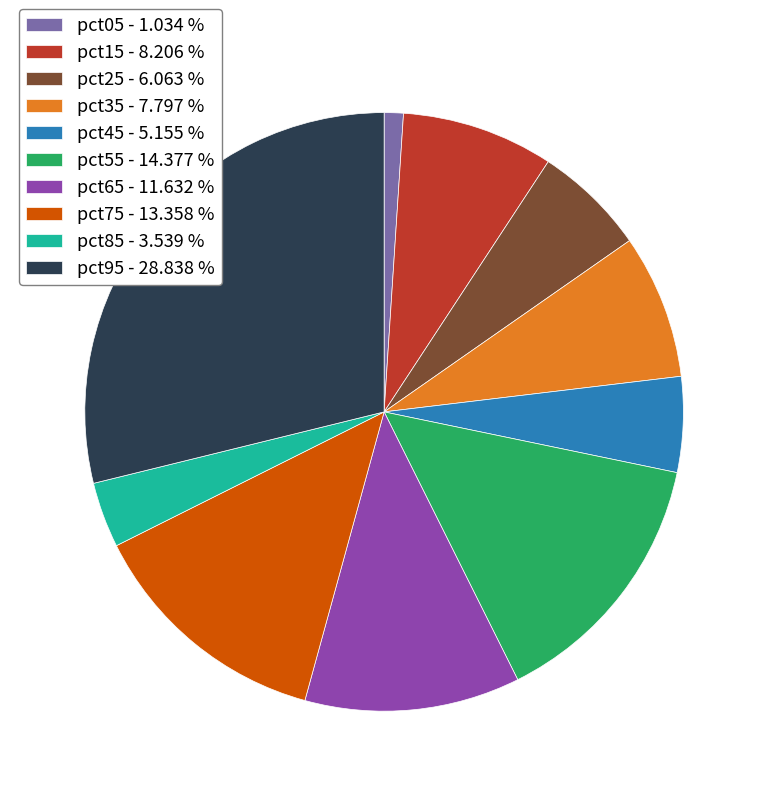

Is the sum of pct45 - 5.155 % and pct75 - 13.358 % greater than half?

No